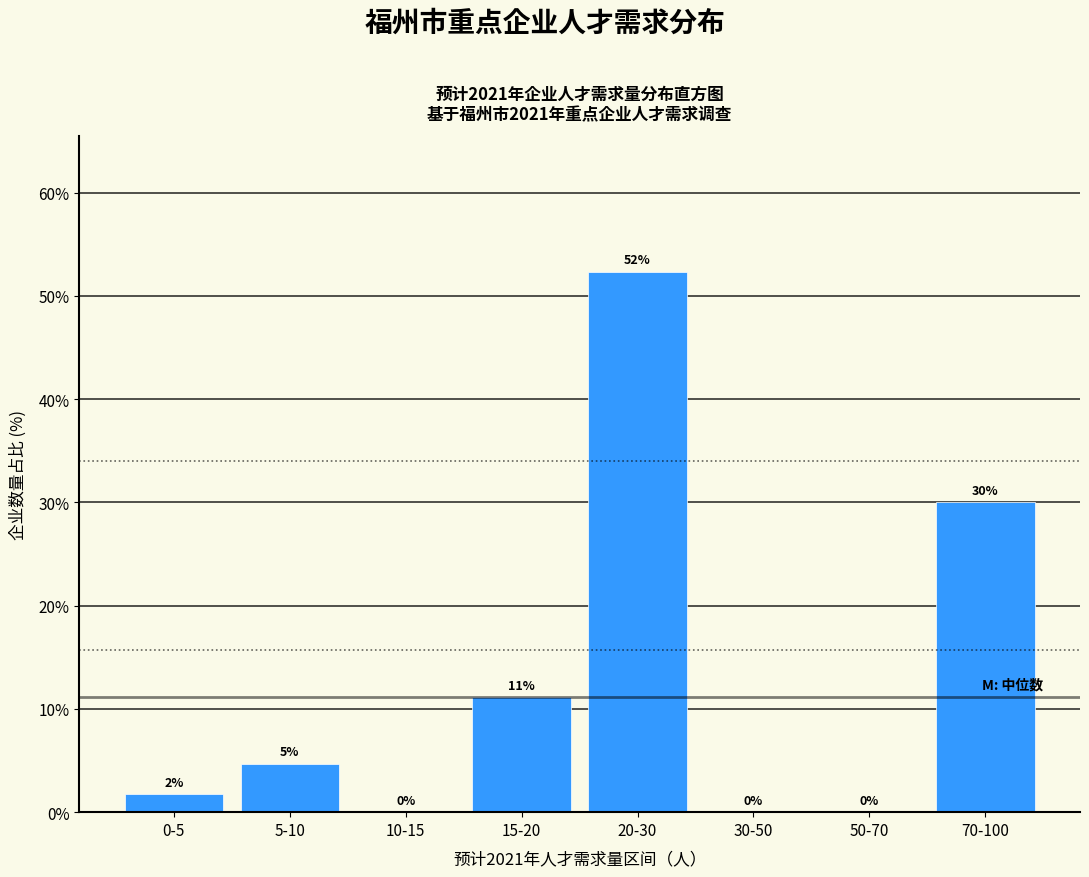

What is the sum of all values?

100.0